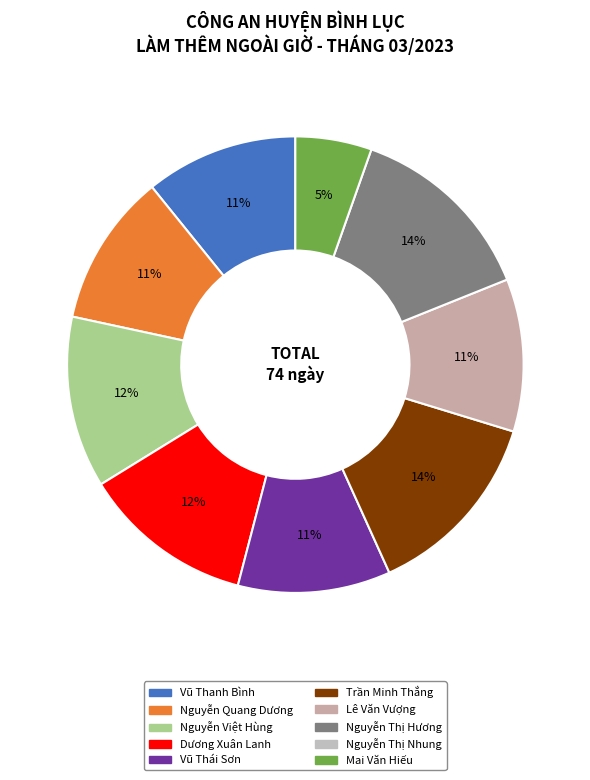

To the nearest percent, what is the average slice percentage?

11%